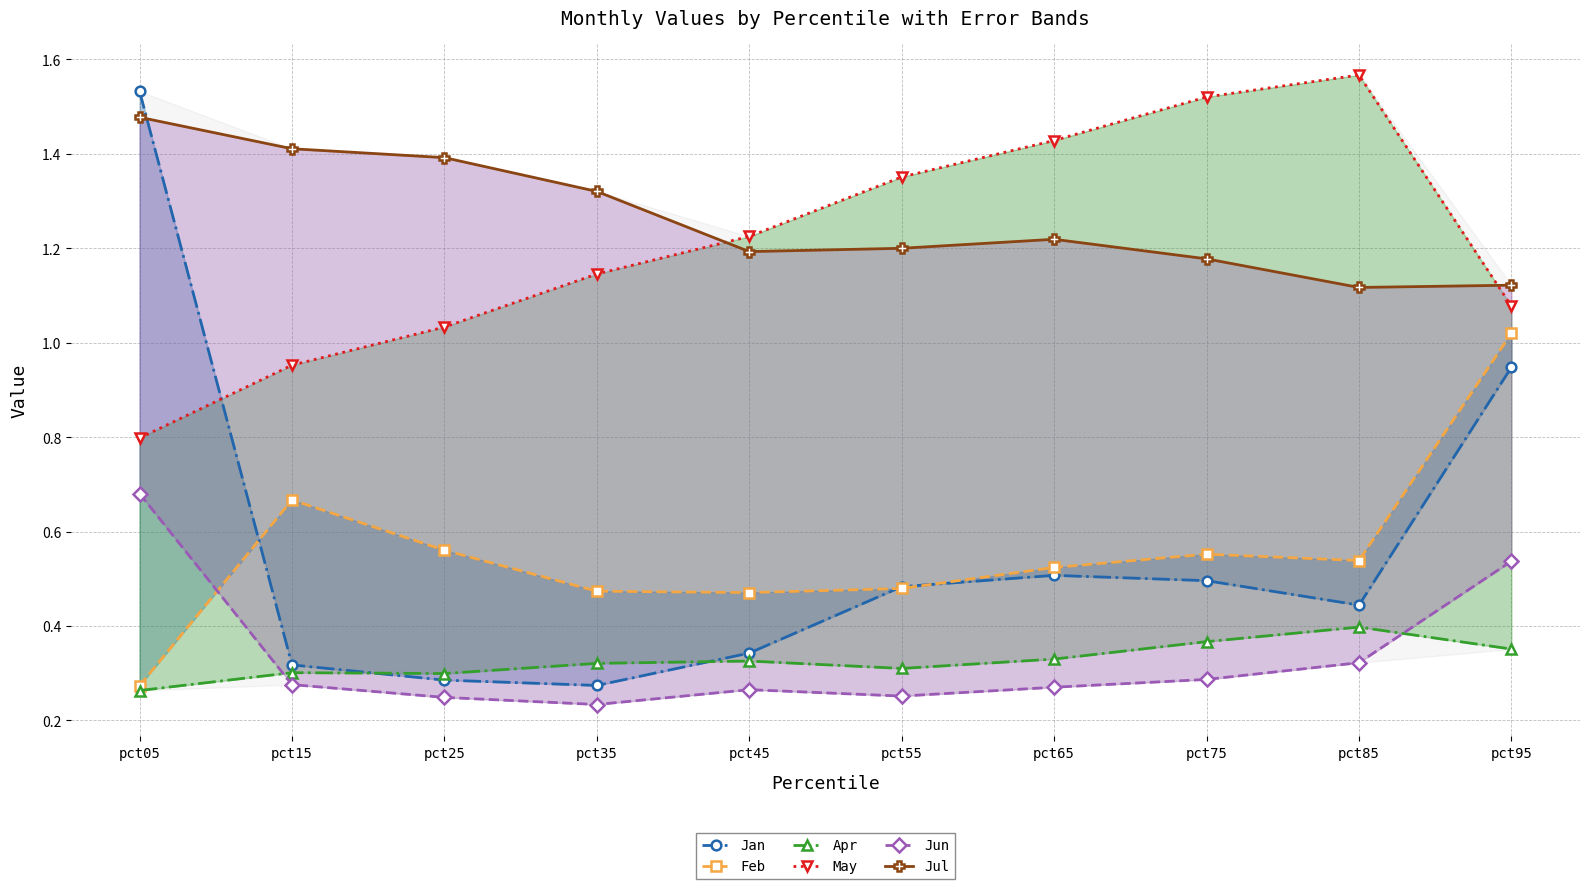

What is the spread (max minus min) of values at pct05?

1.3